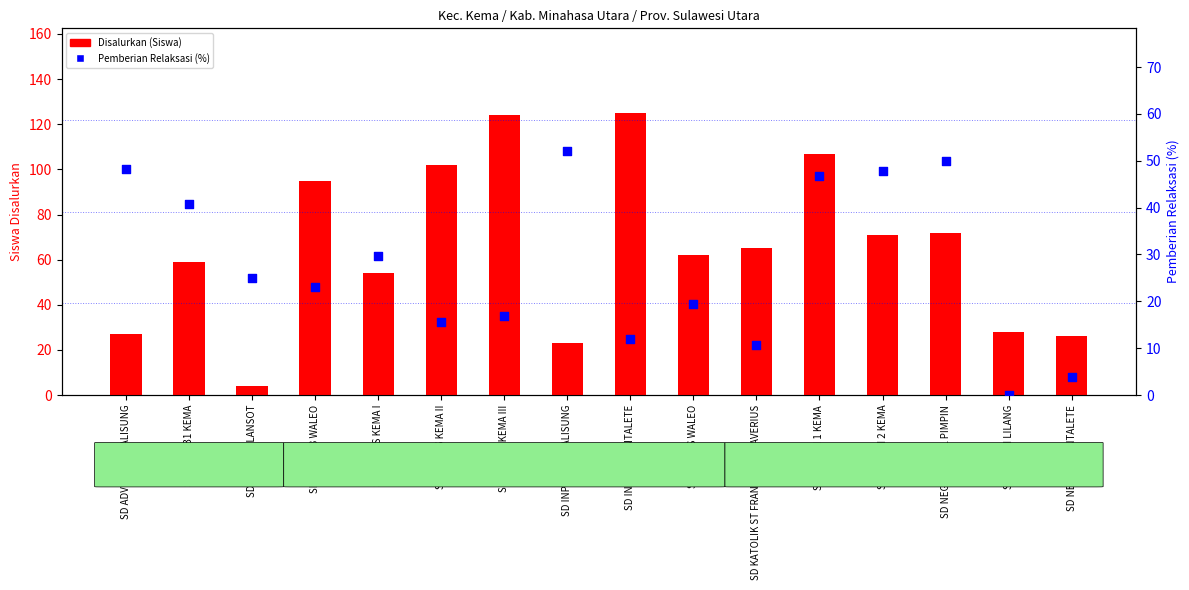

Is the value of Disalurkan (Siswa) at SD INPRES KEMA II greater than the value of Pemberian Relaksasi (%) at SD NEGERI LILANG?

Yes